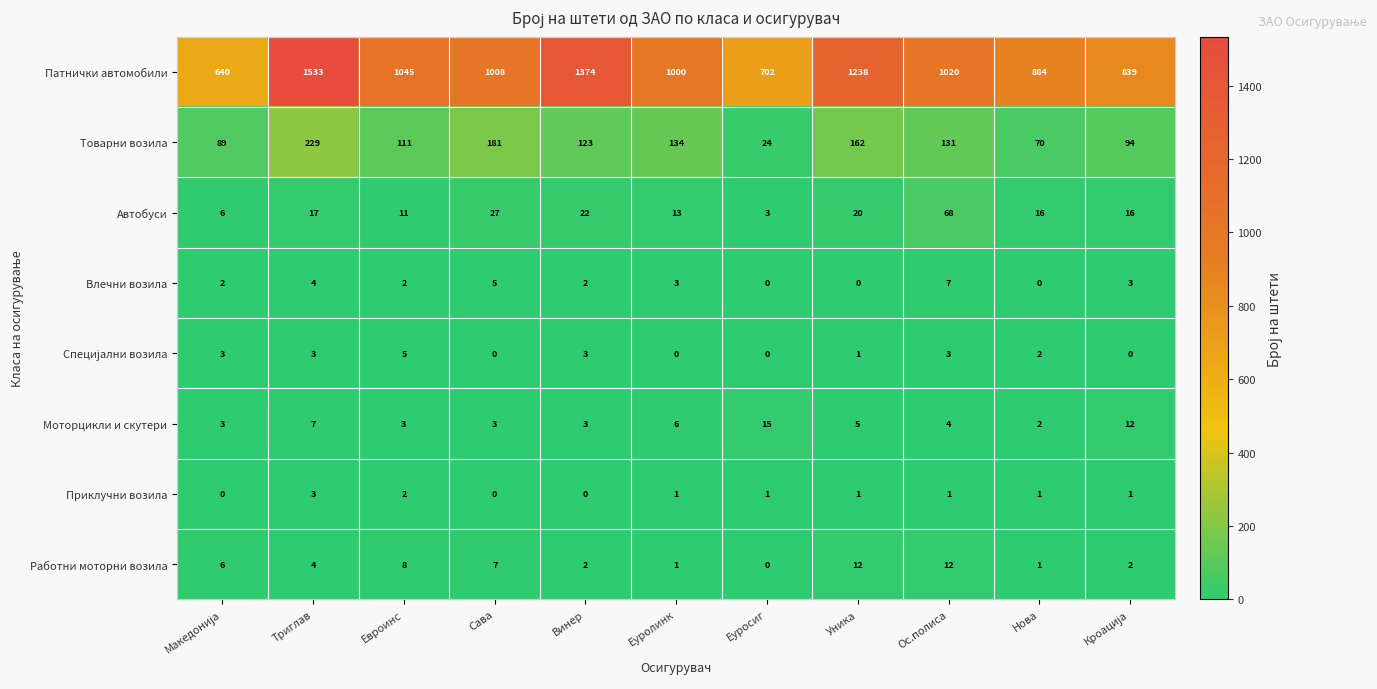

How many positive values does the Работни моторни возила series have?

10